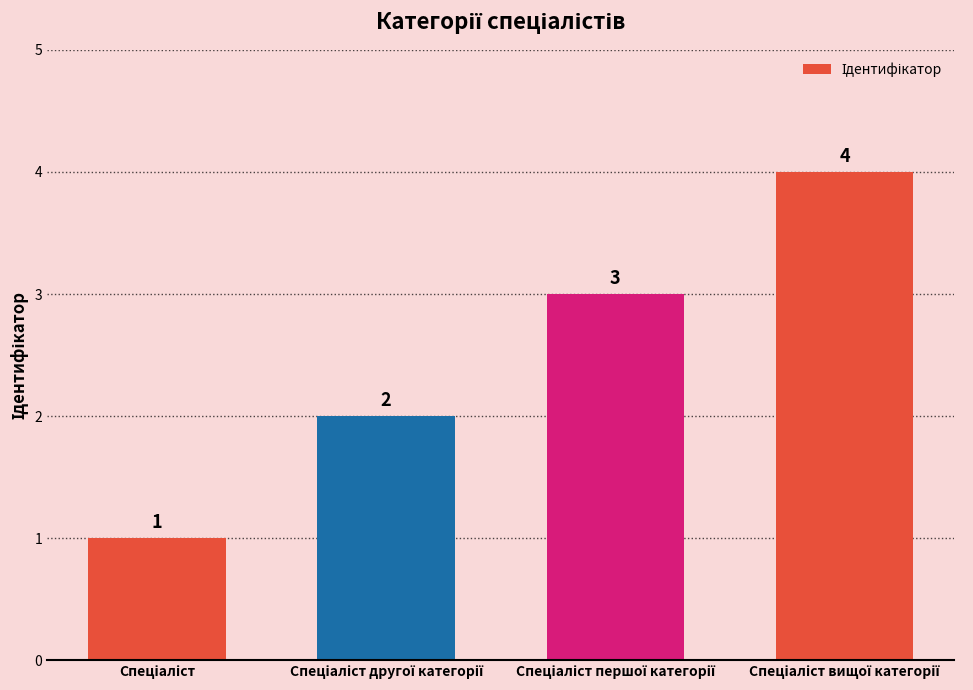

What is the sum of all values?

10